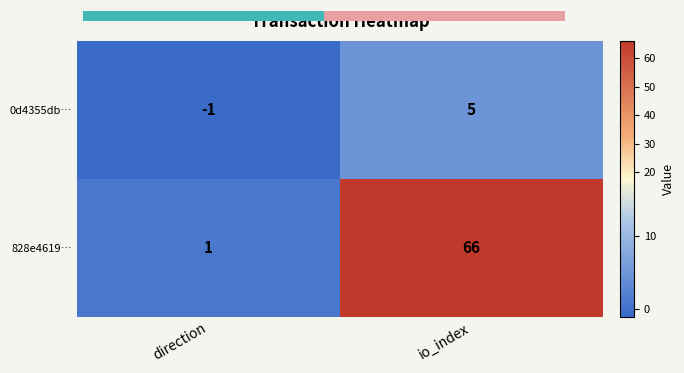

At which label does 0d4355db… reach its peak?

io_index